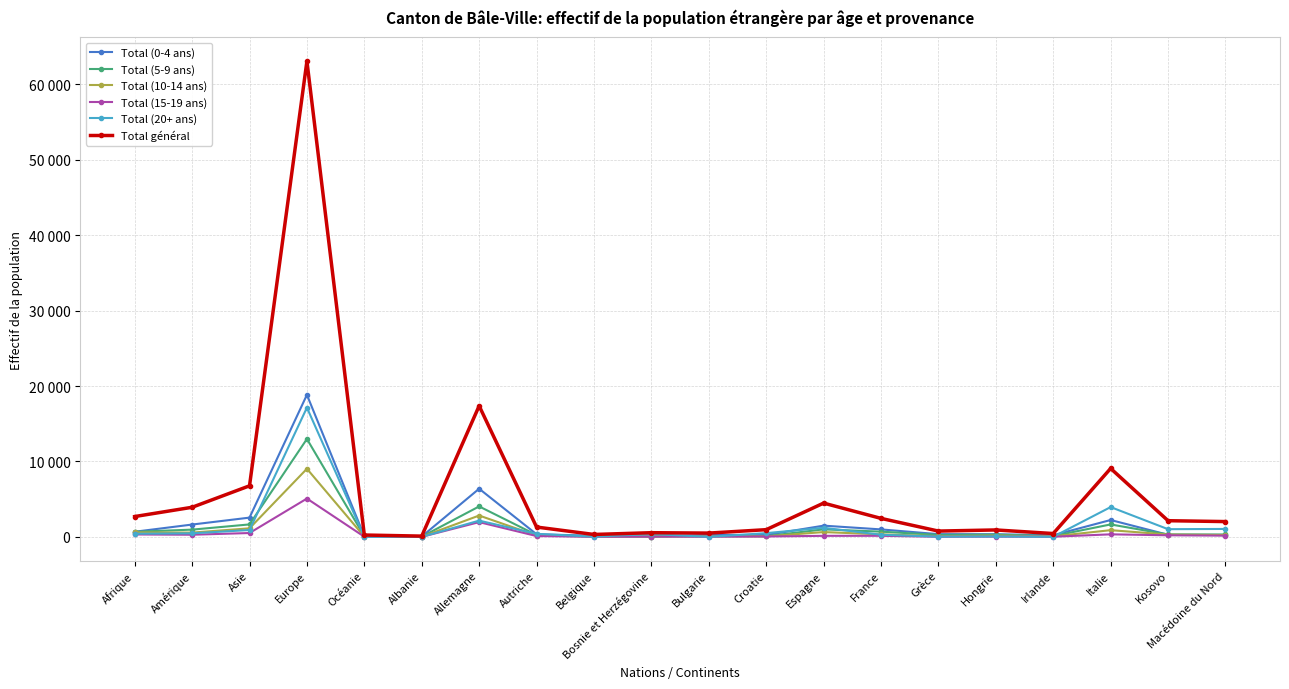

Reading right to left, list all the values displayed in this chart.

Total (0-4 ans): Macédoine du Nord=248	Kosovo=282	Italie=2238	Irlande=217	Hongrie=353	Grèce=363	France=993	Espagne=1491	Croatie=248	Bulgarie=268	Bosnie et Herzégovine=43	Belgique=148	Autriche=352	Allemagne=6385	Albanie=49	Océanie=96	Europe=18834	Asie=2555	Amérique=1637	Afrique=683
Total (5-9 ans): Macédoine du Nord=318	Kosovo=318	Italie=1653	Irlande=117	Hongrie=295	Grèce=262	France=696	Espagne=999	Croatie=93	Bulgarie=121	Bosnie et Herzégovine=46	Belgique=76	Autriche=248	Allemagne=4040	Albanie=26	Océanie=81	Europe=12981	Asie=1654	Amérique=963	Afrique=679
Total (10-14 ans): Macédoine du Nord=245	Kosovo=310	Italie=892	Irlande=71	Hongrie=182	Grèce=93	France=337	Espagne=641	Croatie=64	Bulgarie=83	Bosnie et Herzégovine=47	Belgique=55	Autriche=184	Allemagne=2832	Albanie=14	Océanie=34	Europe=9032	Asie=1136	Amérique=569	Afrique=595
Total (15-19 ans): Macédoine du Nord=166	Kosovo=213	Italie=340	Irlande=24	Hongrie=33	Grèce=19	France=144	Espagne=141	Croatie=56	Bulgarie=28	Bosnie et Herzégovine=39	Belgique=16	Autriche=113	Allemagne=1957	Albanie=9	Océanie=23	Europe=5081	Asie=513	Amérique=287	Afrique=322
Total (20+ ans): Macédoine du Nord=1054	Kosovo=1023	Italie=3952	Irlande=17	Hongrie=58	Grèce=35	France=284	Espagne=1209	Croatie=497	Bulgarie=5	Bosnie et Herzégovine=382	Belgique=27	Autriche=407	Allemagne=2155	Albanie=6	Océanie=15	Europe=17136	Asie=913	Amérique=470	Afrique=419
Total général: Macédoine du Nord=2031	Kosovo=2146	Italie=9075	Irlande=446	Hongrie=921	Grèce=772	France=2454	Espagne=4481	Croatie=958	Bulgarie=505	Bosnie et Herzégovine=557	Belgique=322	Autriche=1304	Allemagne=17369	Albanie=104	Océanie=249	Europe=63064	Asie=6771	Amérique=3926	Afrique=2698